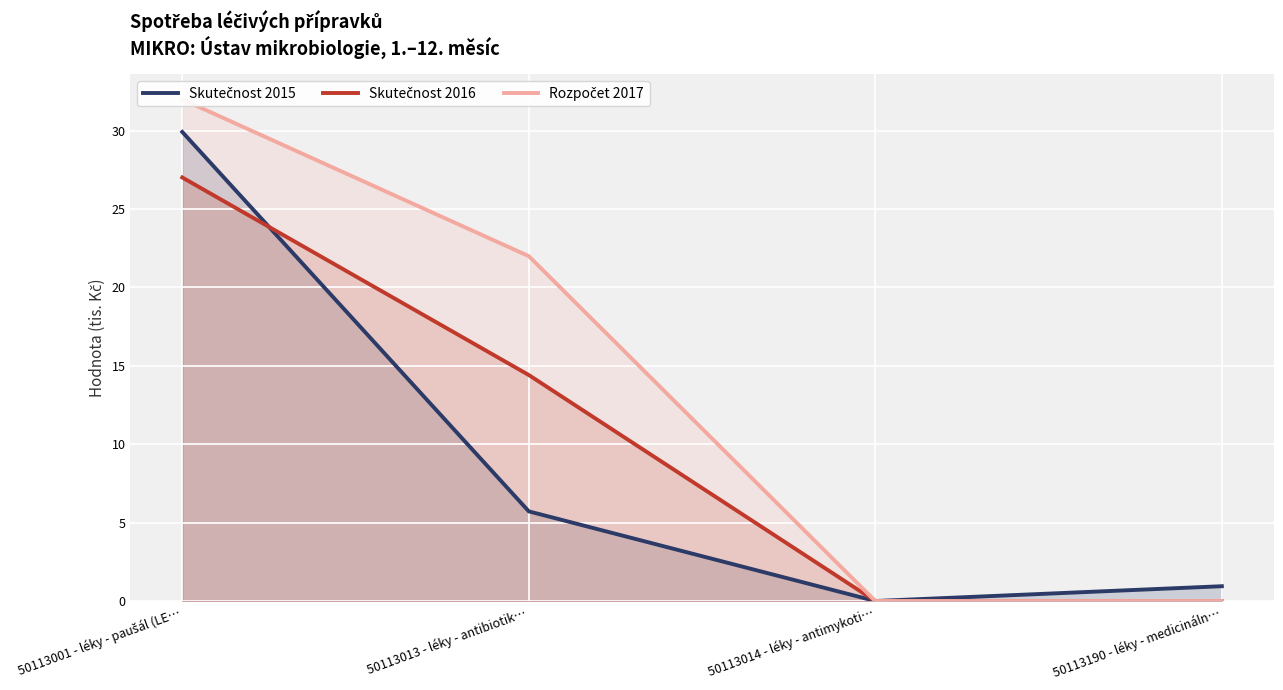

How many values in the Rozpočet 2017 series are below 22?

2